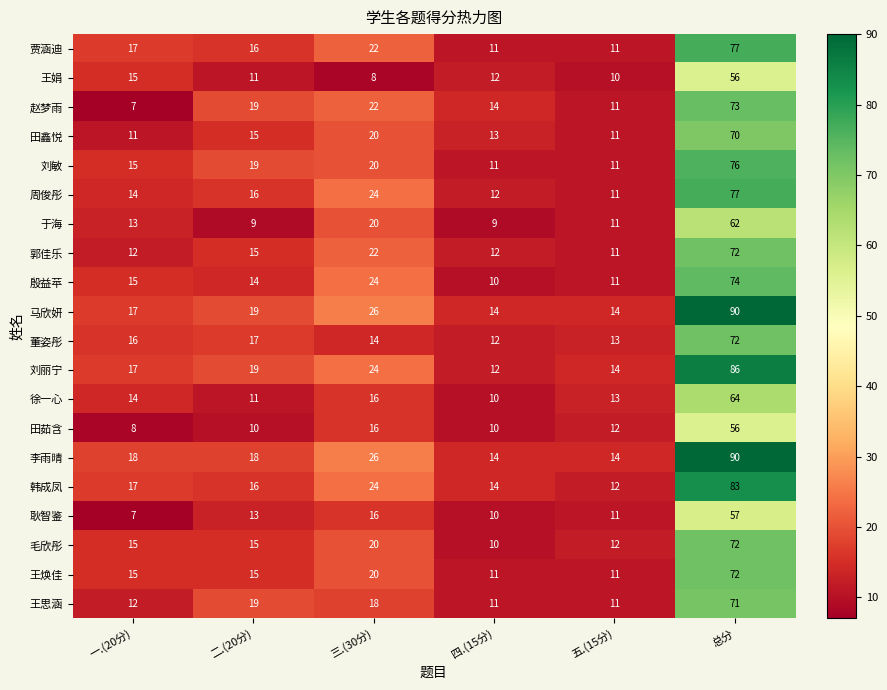

True or false: 李雨晴 has a value of 22 at 四.(15分).

False